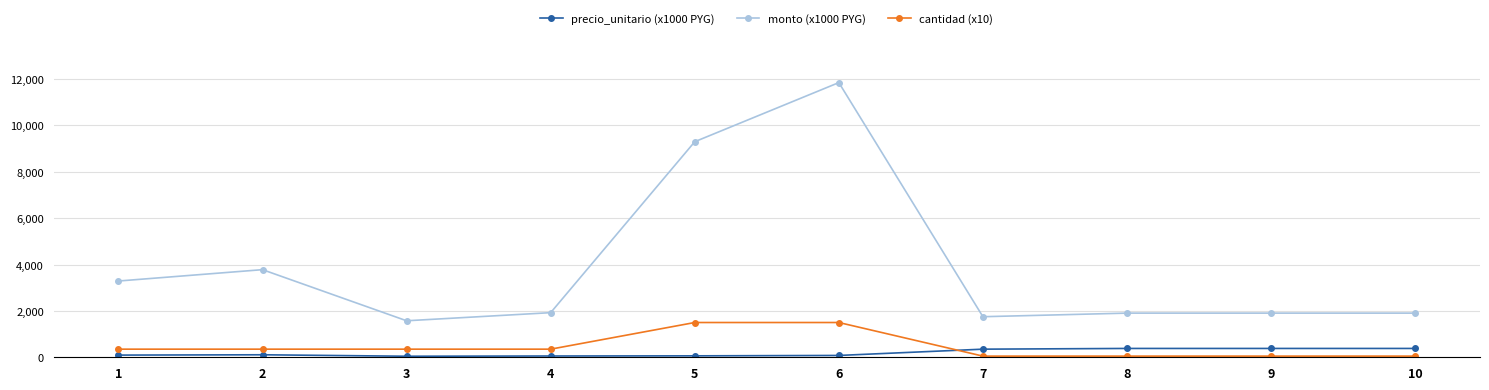

Which series has the largest total across all categories?

monto (x1000 PYG)